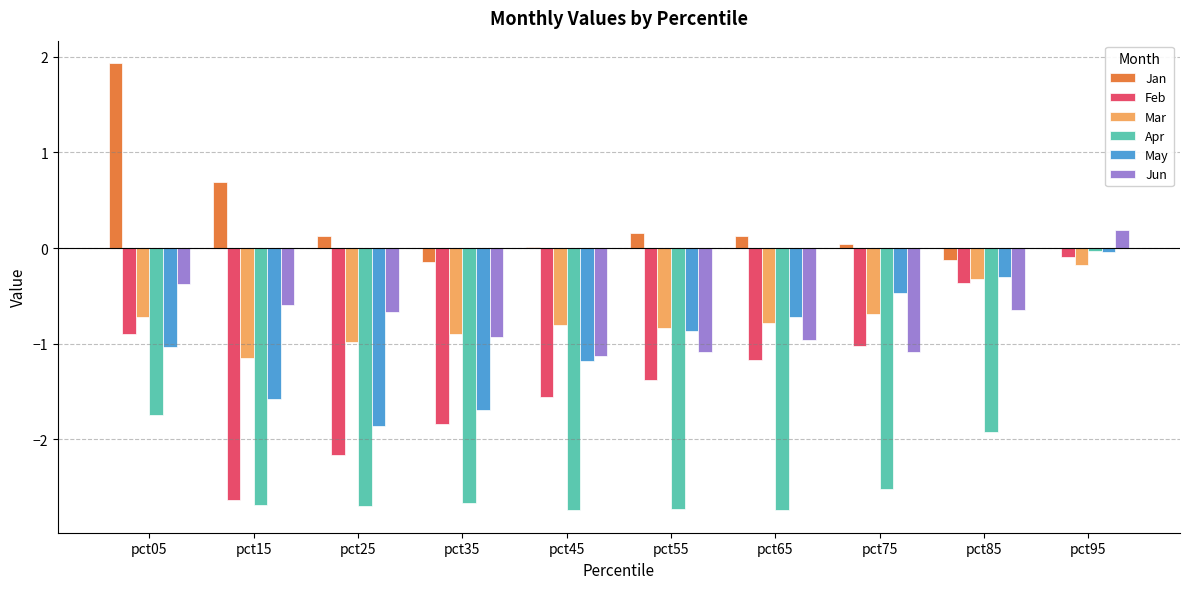

What is the total value across all series at pct25?

-8.2